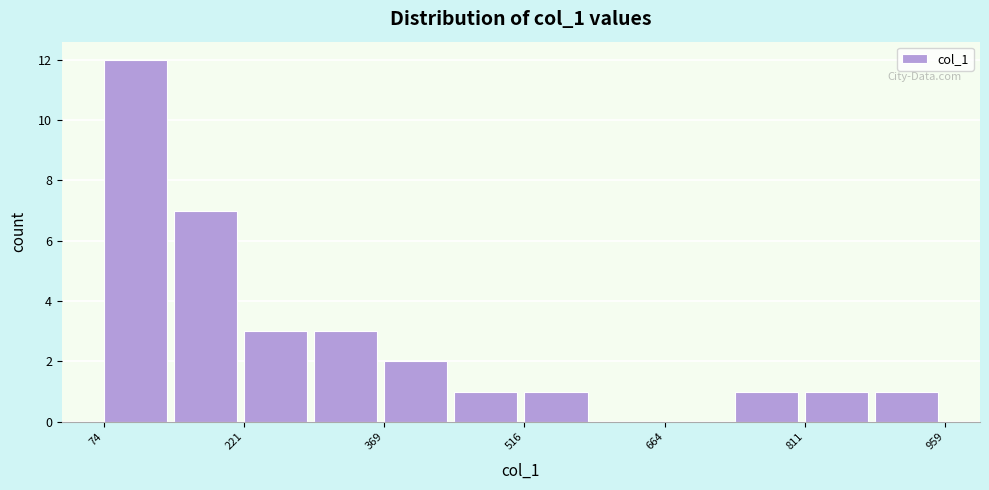

Read against the x-axis, roughly where is the centre of the tallest bar?

100